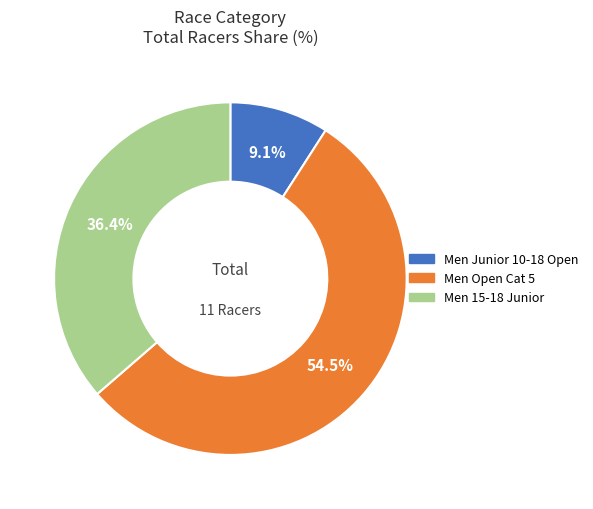

To the nearest percent, what is the difference between the Men Junior 10-18 Open and Men Open Cat 5 slice percentages?

45%